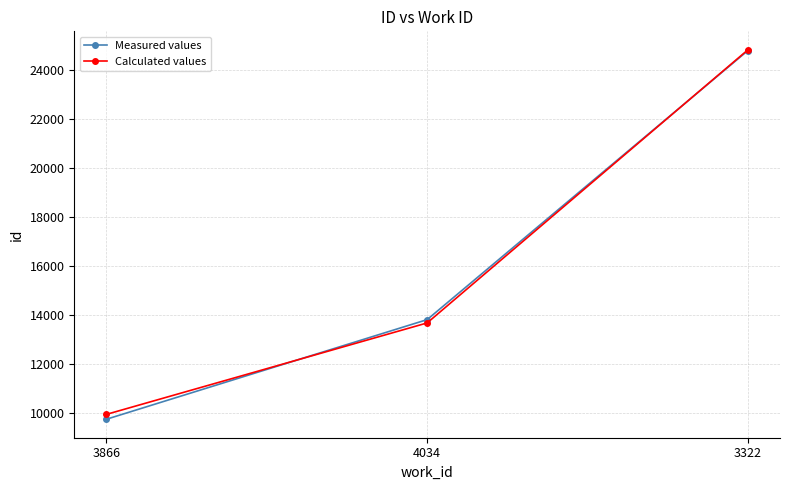

What is the total value across all series at 4034?

27505